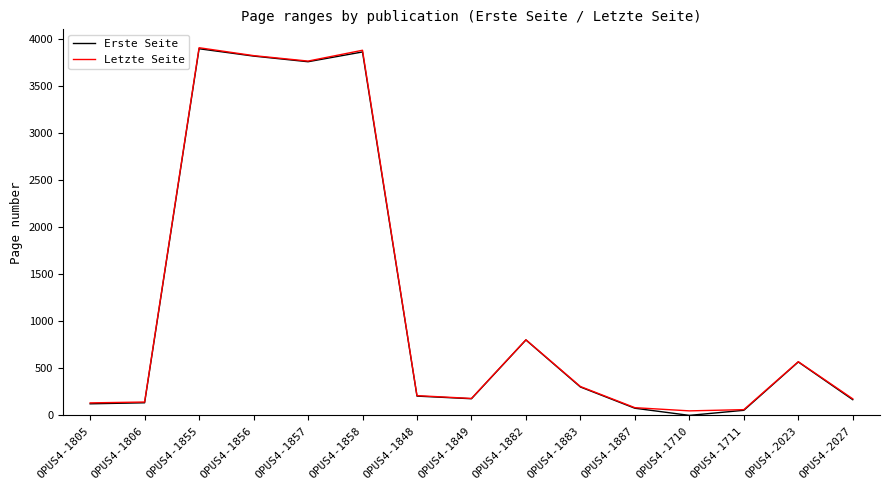

At which label does Erste Seite reach its minimum?

OPUS4-1710